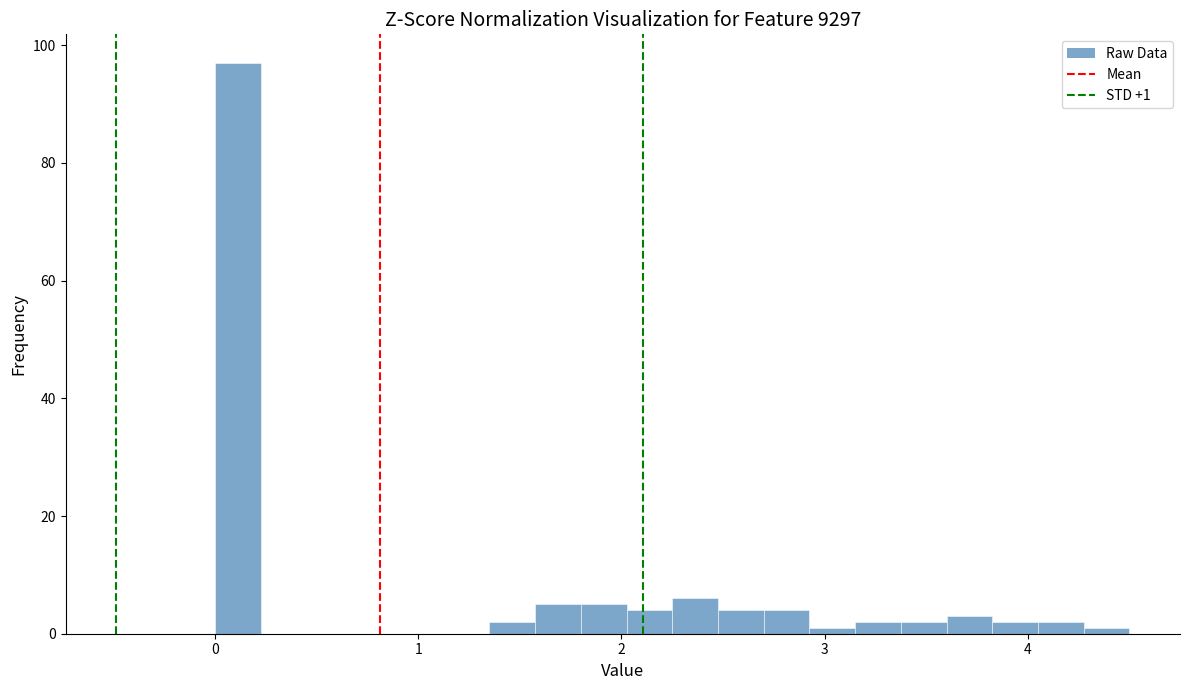

Read against the x-axis, roughly where is the centre of the tallest bar?

0.1